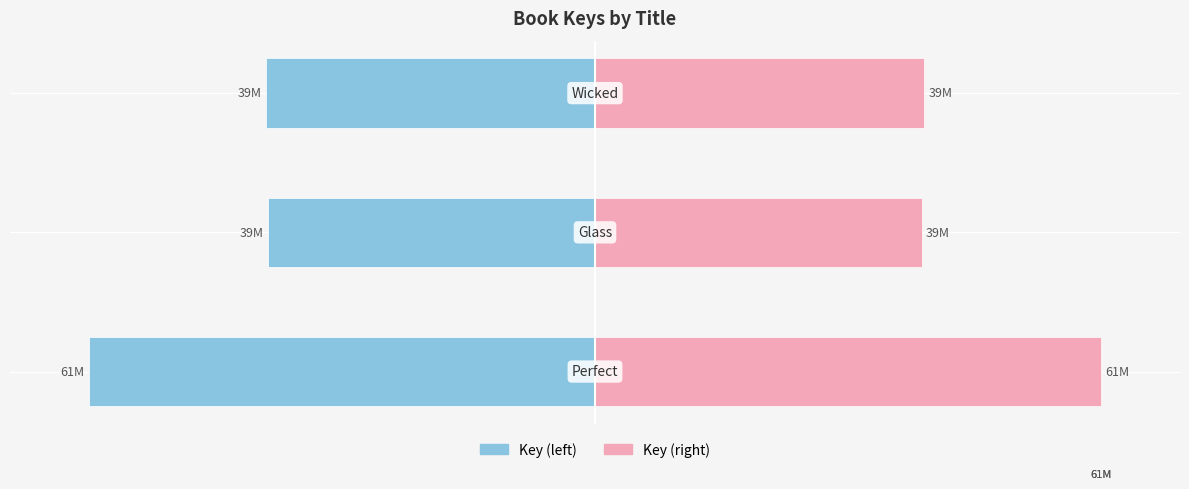

True or false: Key (left) has a value of -39.4 at −40.

True